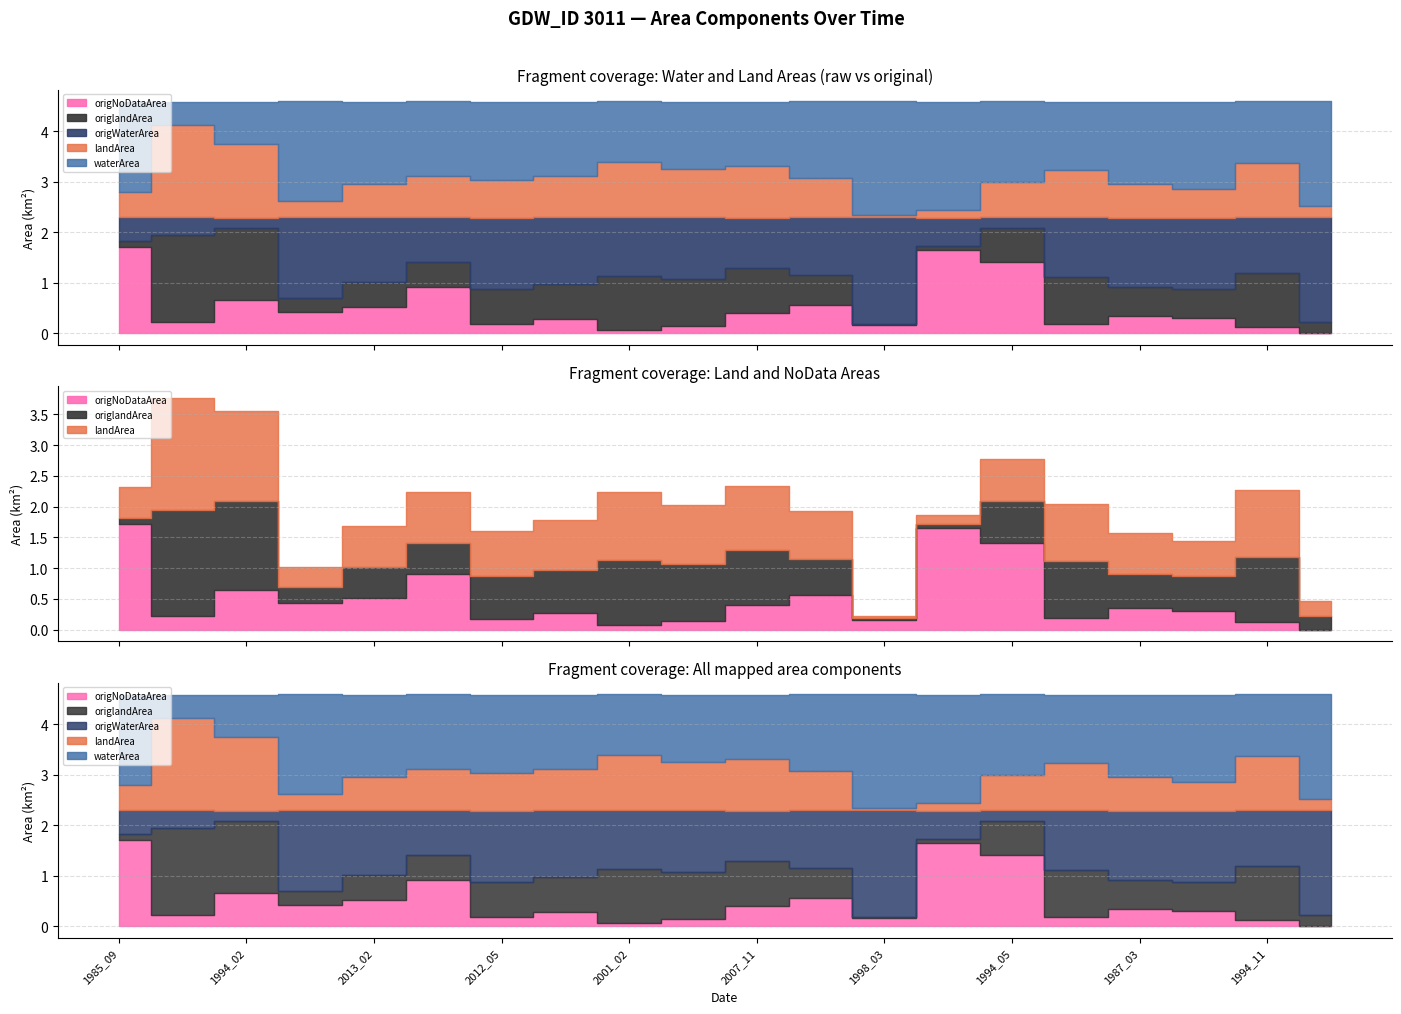

What are all the series names shown in the legend?

waterArea, origWaterArea, landArea, origlandArea, origNoDataArea